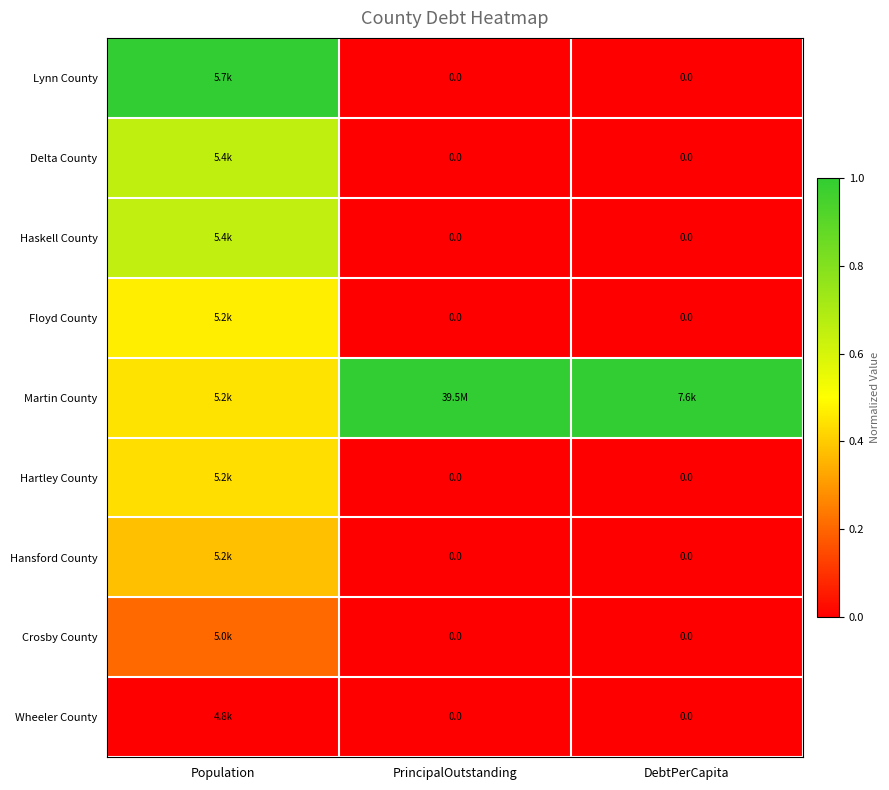

At which label is Martin County closest to 0?

Population